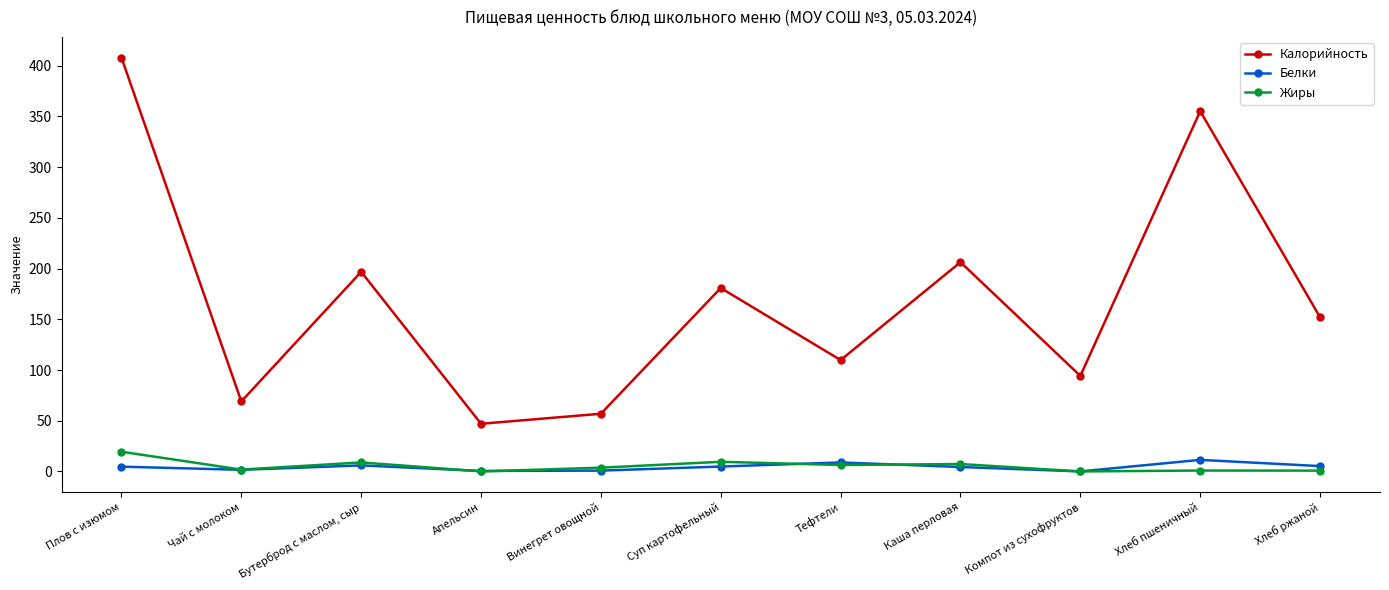

True or false: Калорийность has a value of 322.5 at Каша перловая.

False